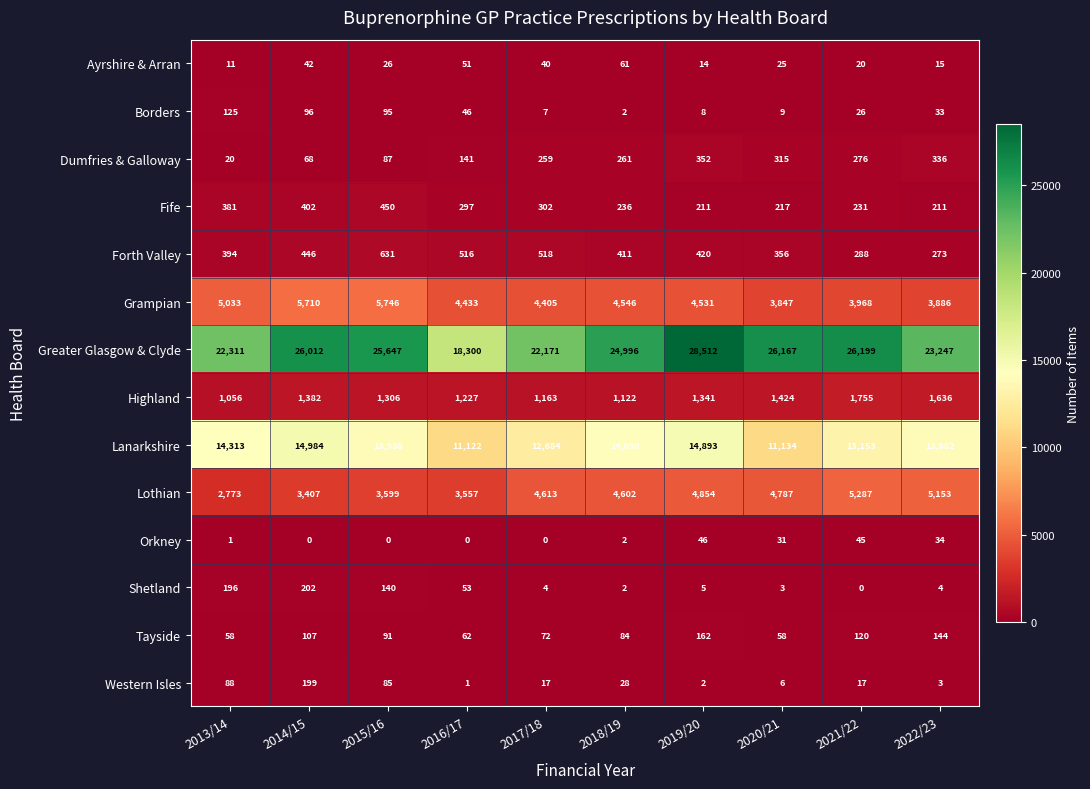

Which series has the largest total across all categories?

Greater Glasgow & Clyde